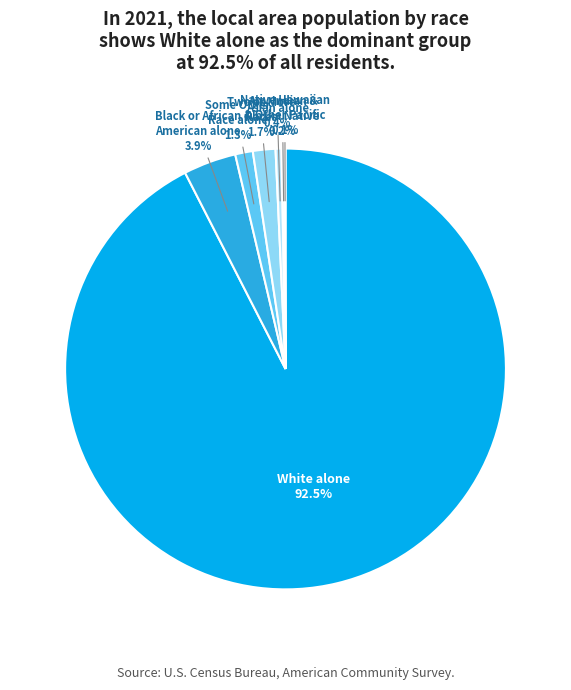

Does any single category account for the majority?

Yes